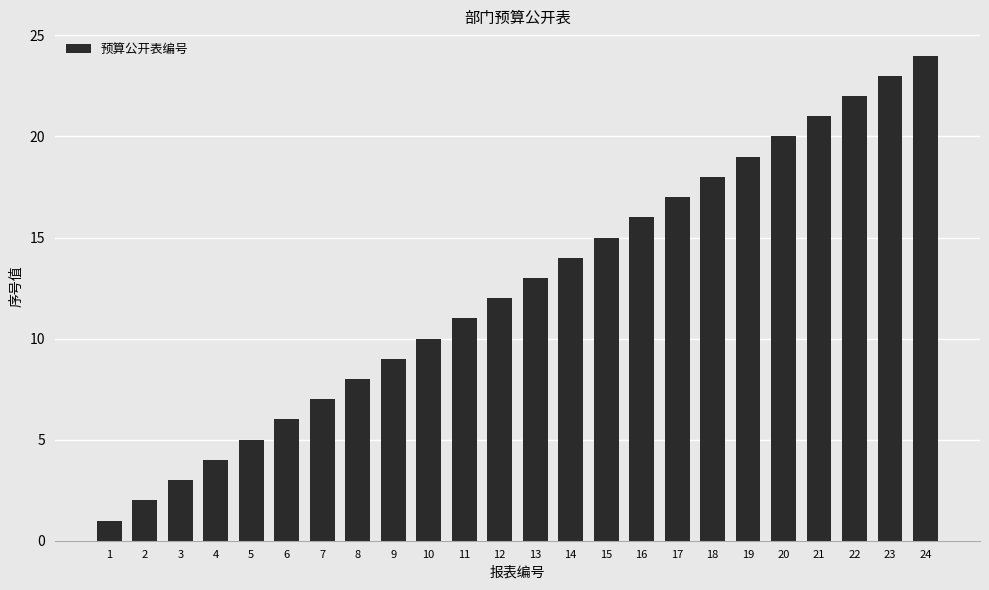

True or false: the data shows 11 at 16.

False